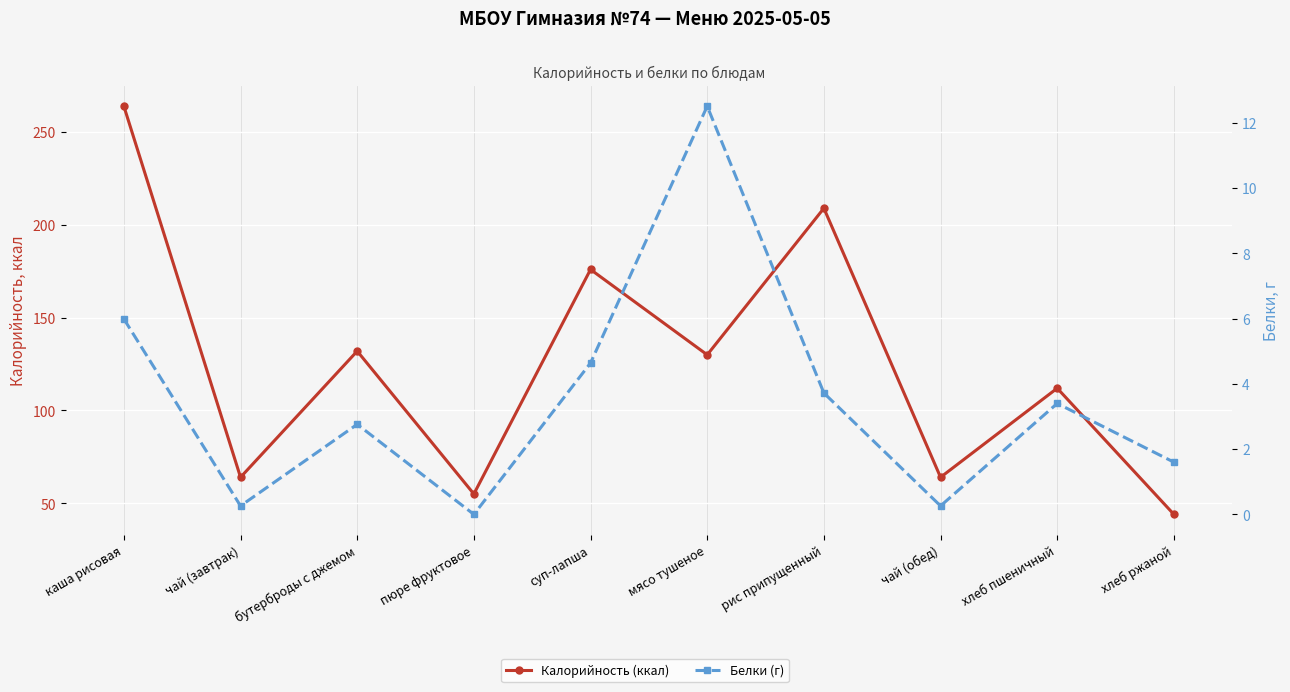

What are all the series names shown in the legend?

Калорийность (ккал), Белки (г)